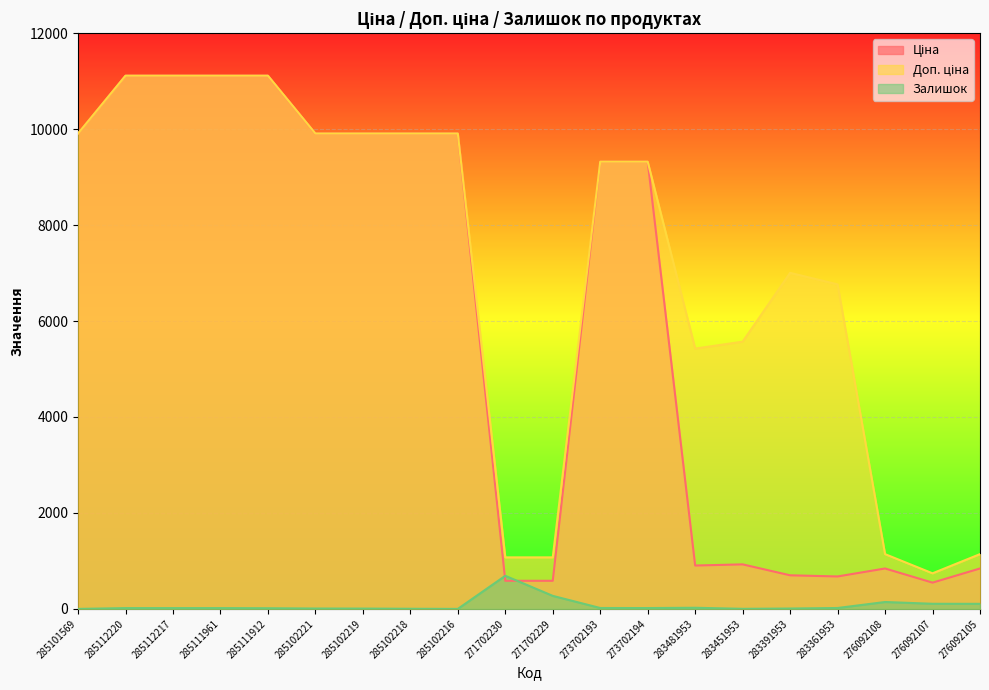

What is the highest value of the Доп. ціна series?

11113.6